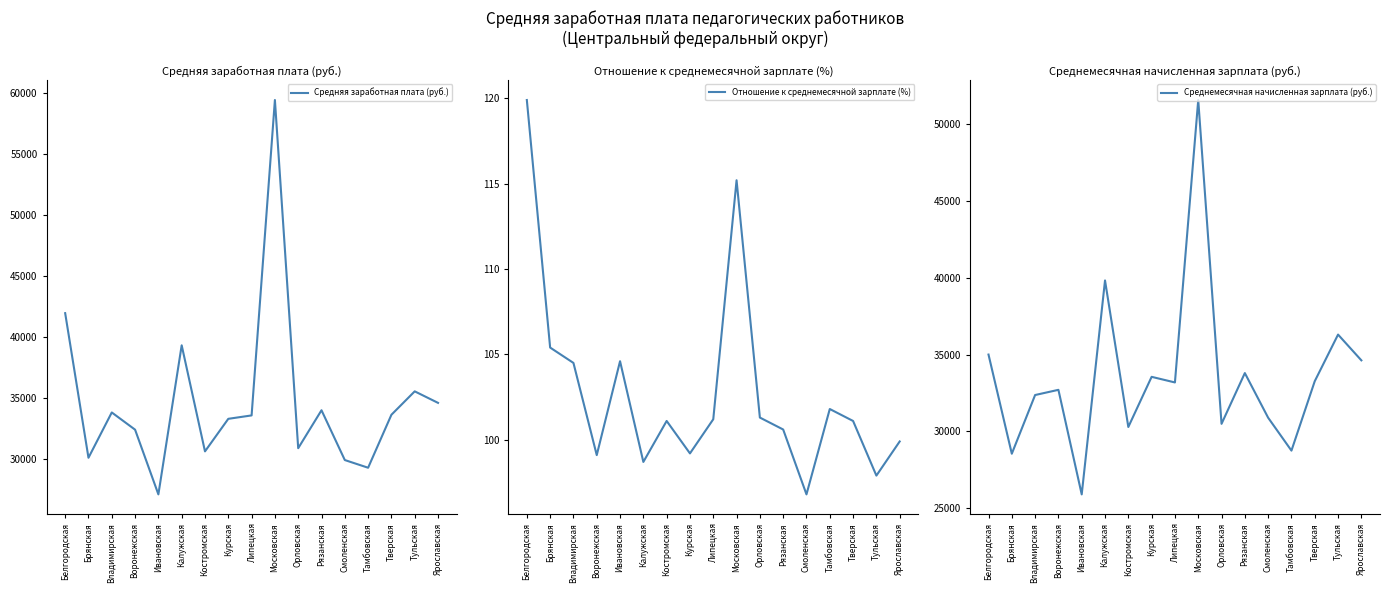

What is the sum of all Средняя заработная плата (руб.) values?

589409.4